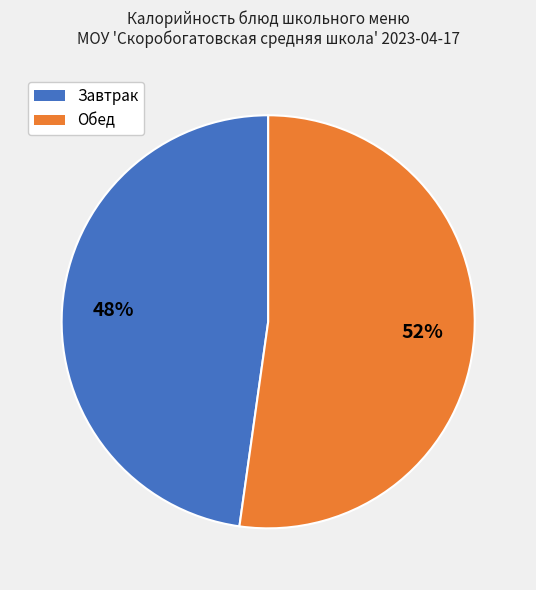

Is there any slice that represents more than half of the pie?

Yes